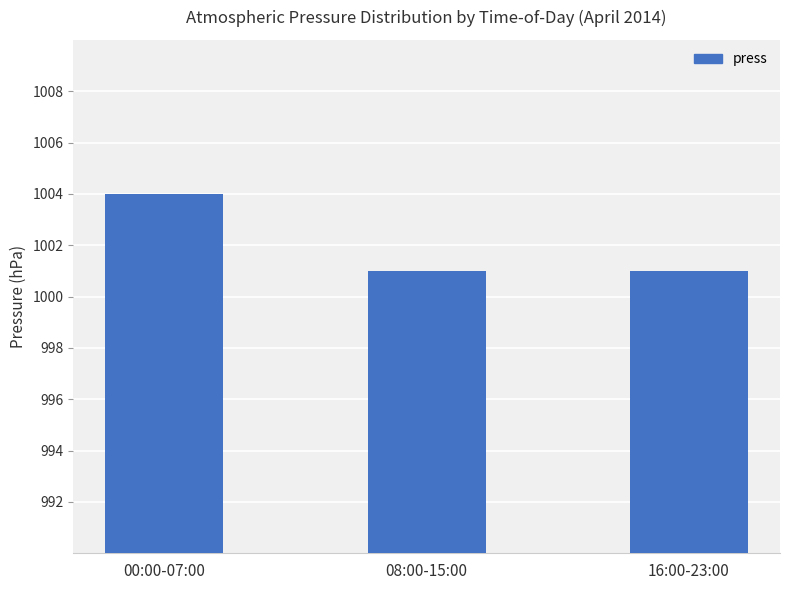

Which category has the highest value across all series?

00:00-07:00